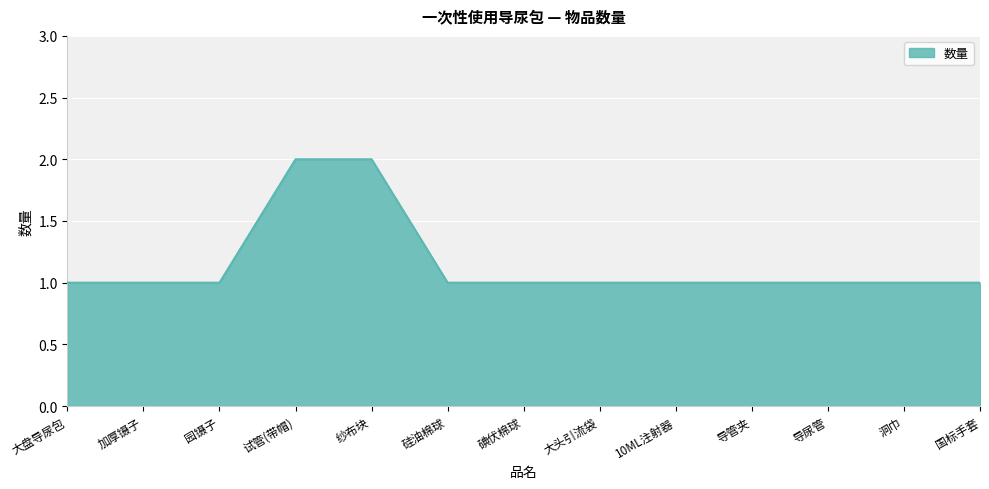

What is the ratio of the value at 大盘导尿包 to the value at 试管(带帽)?

0.5